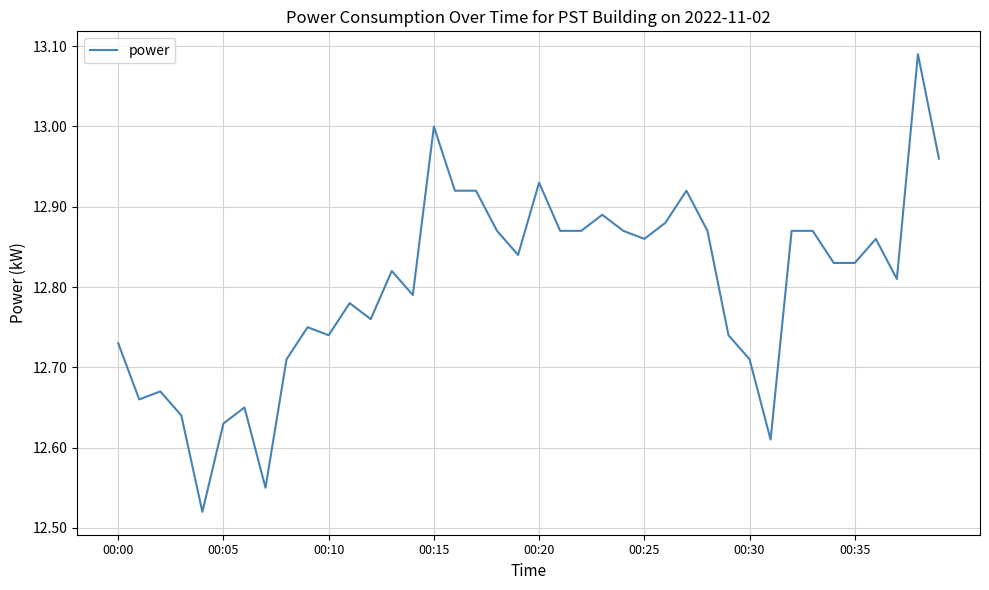

What is the difference between the maximum and minimum values?

0.6